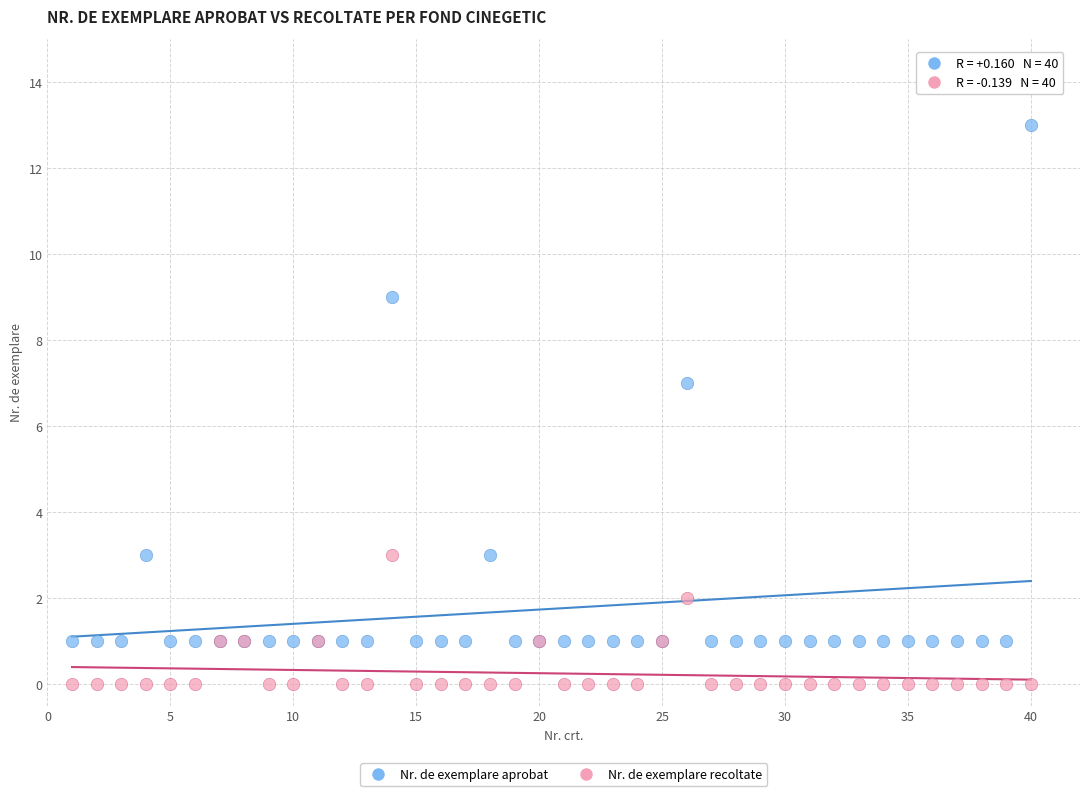

Across all series, what Y value is closest to 6?

7